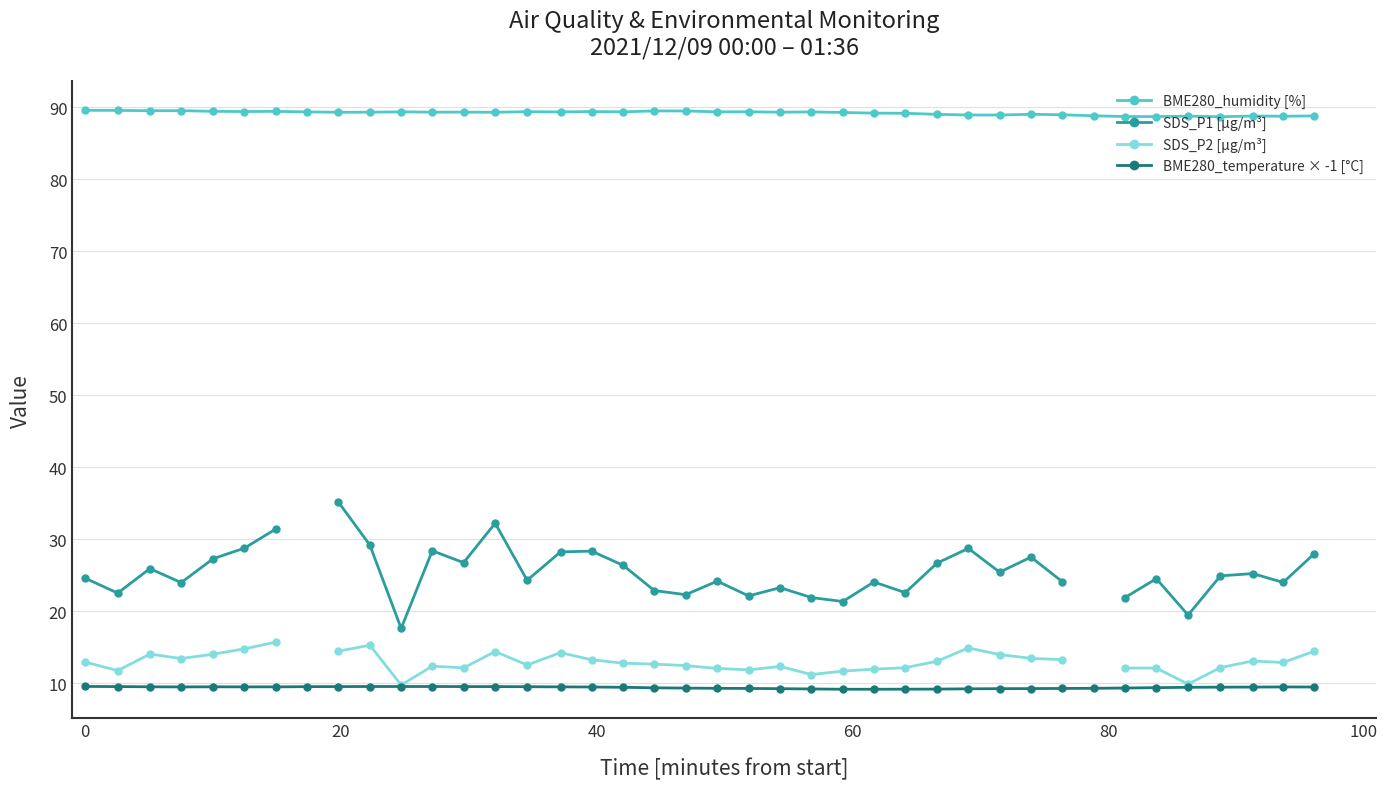

True or false: BME280_temperature × -1 [°C] has more than 1 points higher than both neighbors.

True